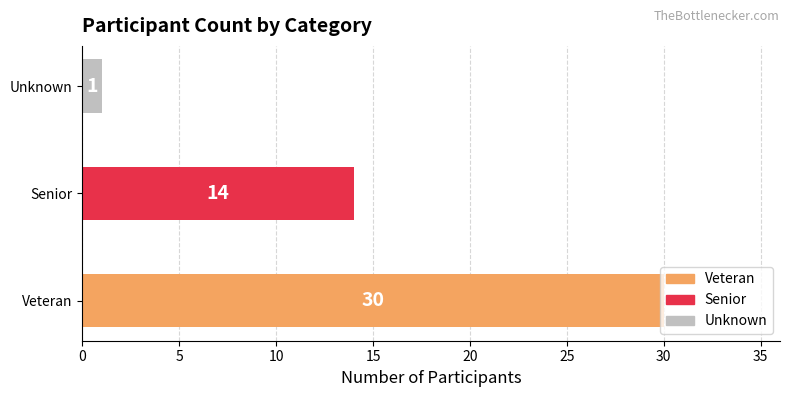

Rank the categories by value from lowest to highest.

Unknown, Senior, Veteran